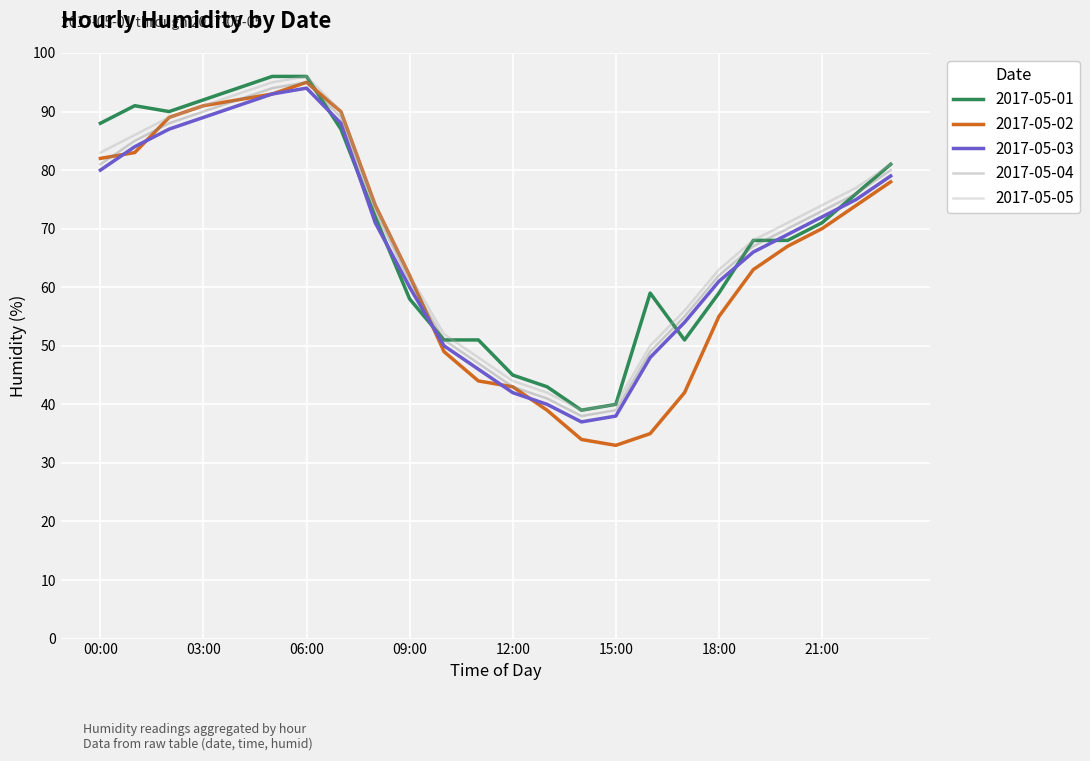

True or false: 2017-05-05 and 2017-05-04 intersect in this chart.

False